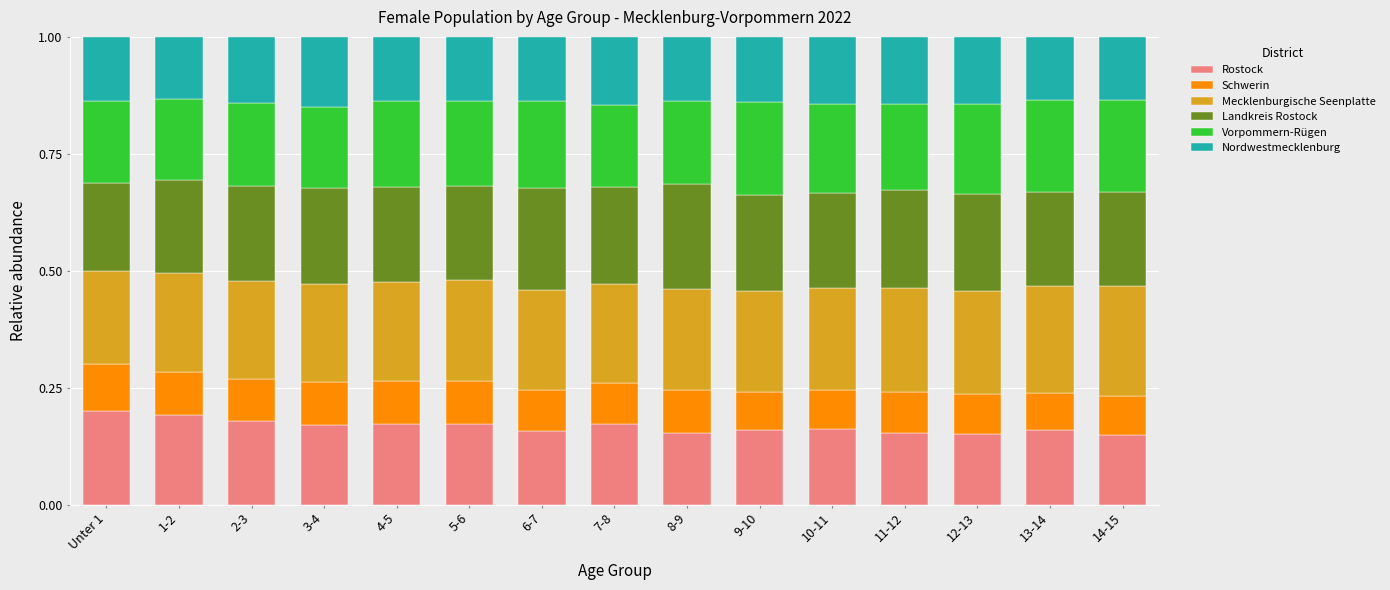

What is the total value across all series at 10-11?

1.0